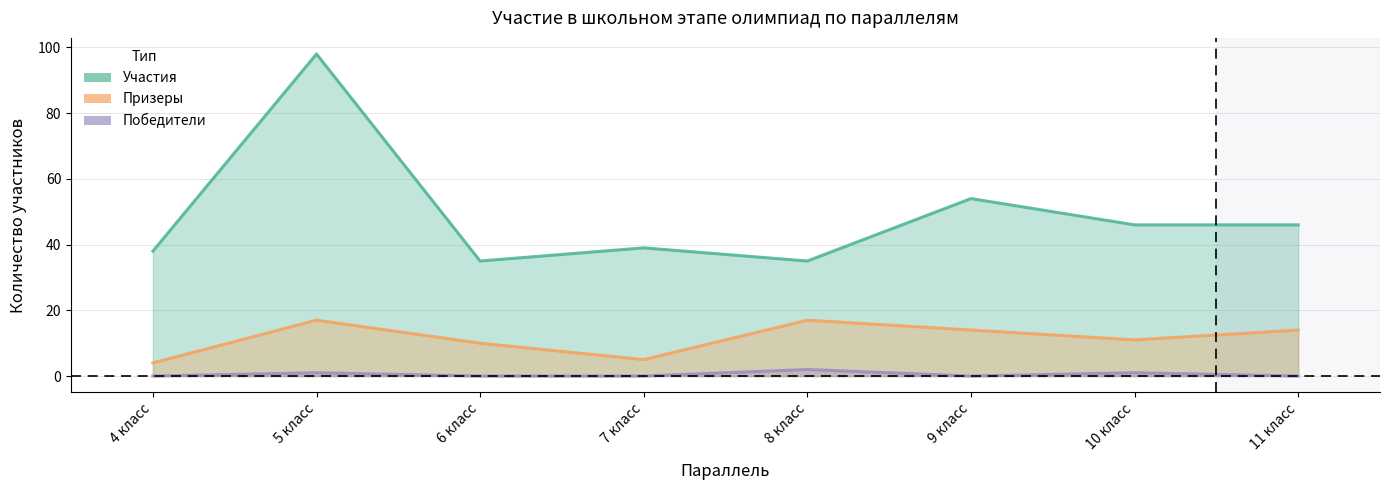

Which series changed the most between 5 класс and 8 класс?

Участия